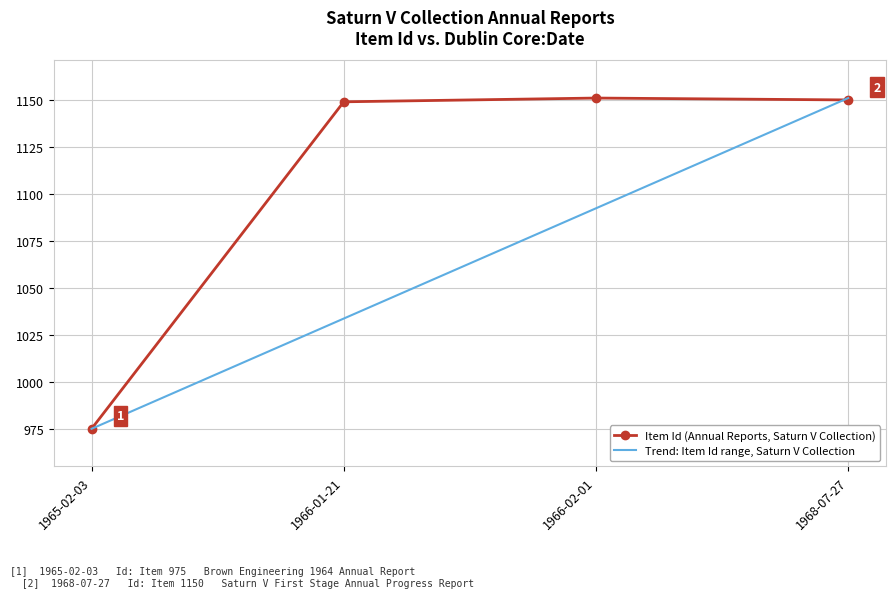

What are all the series names shown in the legend?

Item Id (Annual Reports, Saturn V Collection), Trend: Item Id range, Saturn V Collection